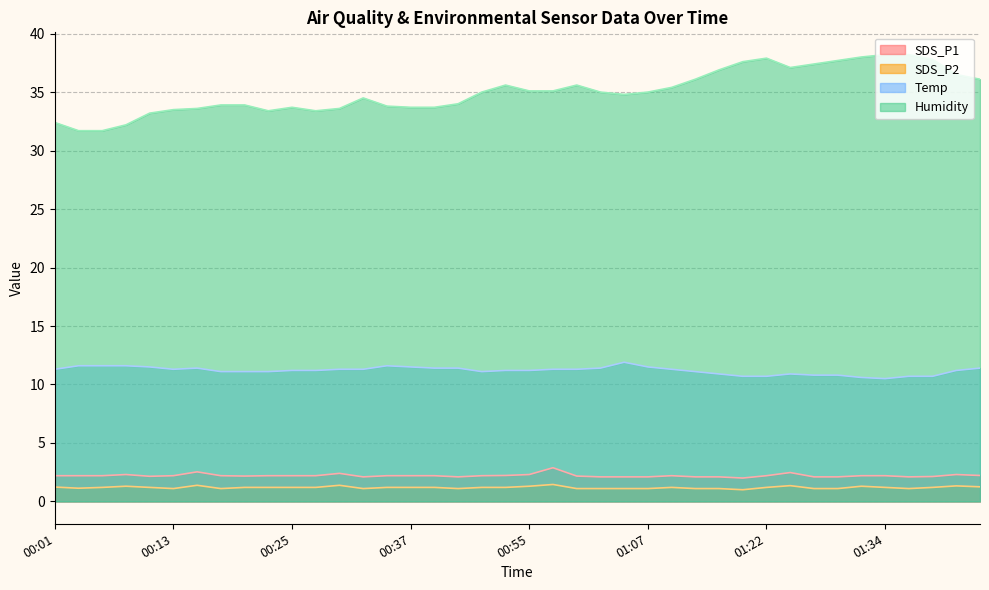

What value does the Temp series have at 01:25?

10.9